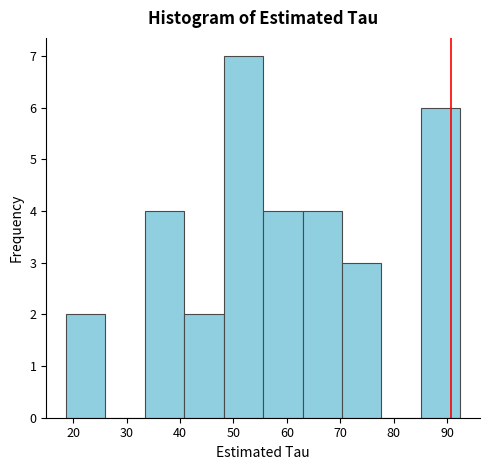

Which range on the x-axis has the tallest bar?

48 to 56